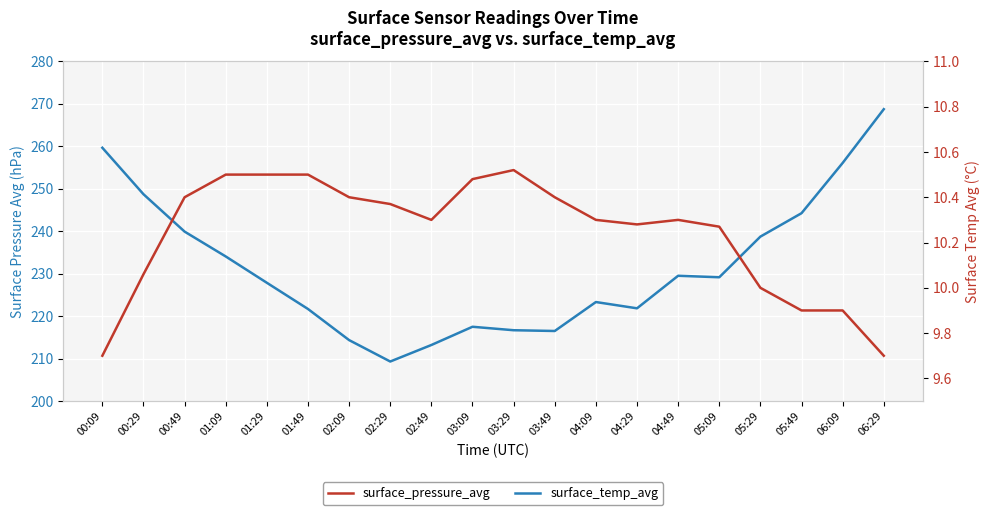

True or false: surface_pressure_avg and surface_temp_avg cross at least once.

False